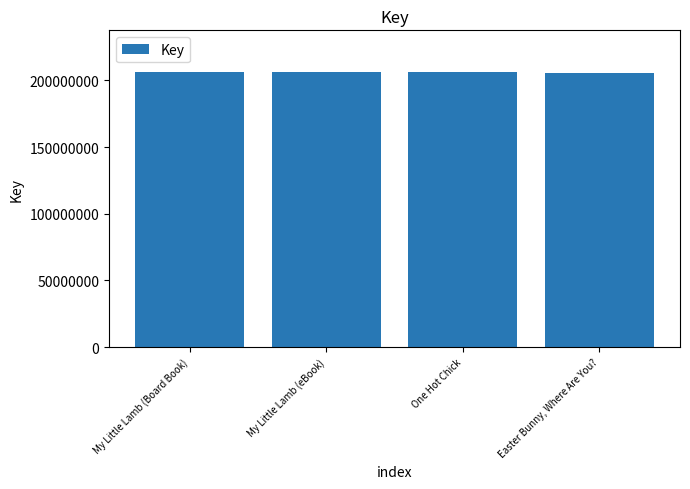

What is the ratio of the value at My Little Lamb (Board Book) to the value at Easter Bunny, Where Are You??

1.0